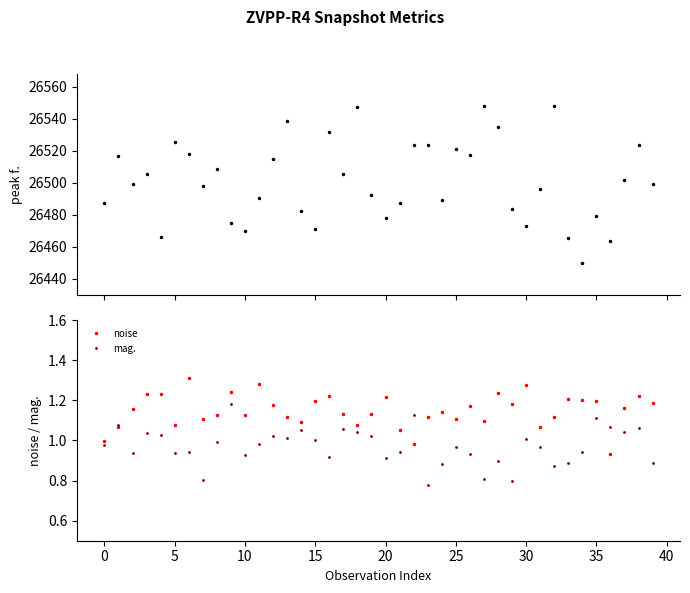

What is the maximum value shown in the chart?

26548.1